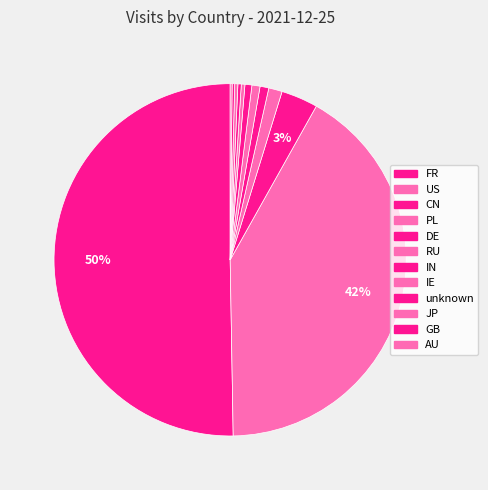

The US slice represents 42% of the pie. True or false?

True